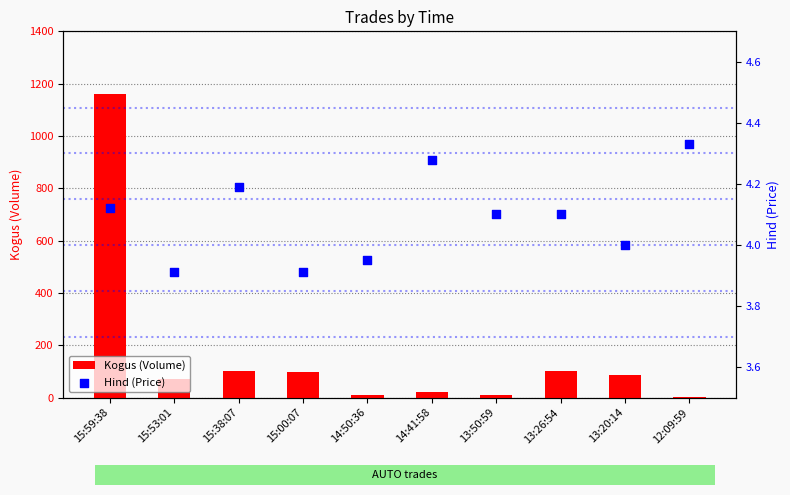

Is the value of Hind (Price) at 14:41:58 greater than the value of Kogus (Volume) at 14:41:58?

No